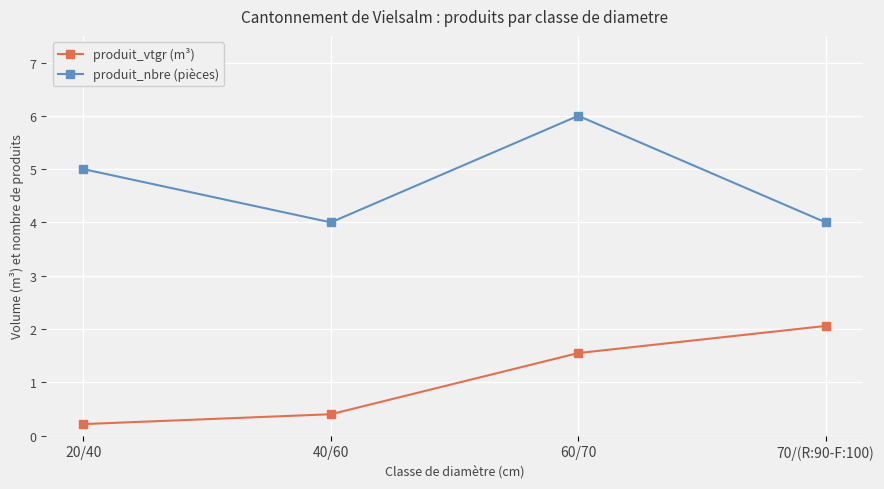

Reading left to right, what are all the values shown in this chart?

produit_vtgr (m³): 0.2	0.4	1.5	2.1
produit_nbre (pièces): 5.0	4.0	6.0	4.0